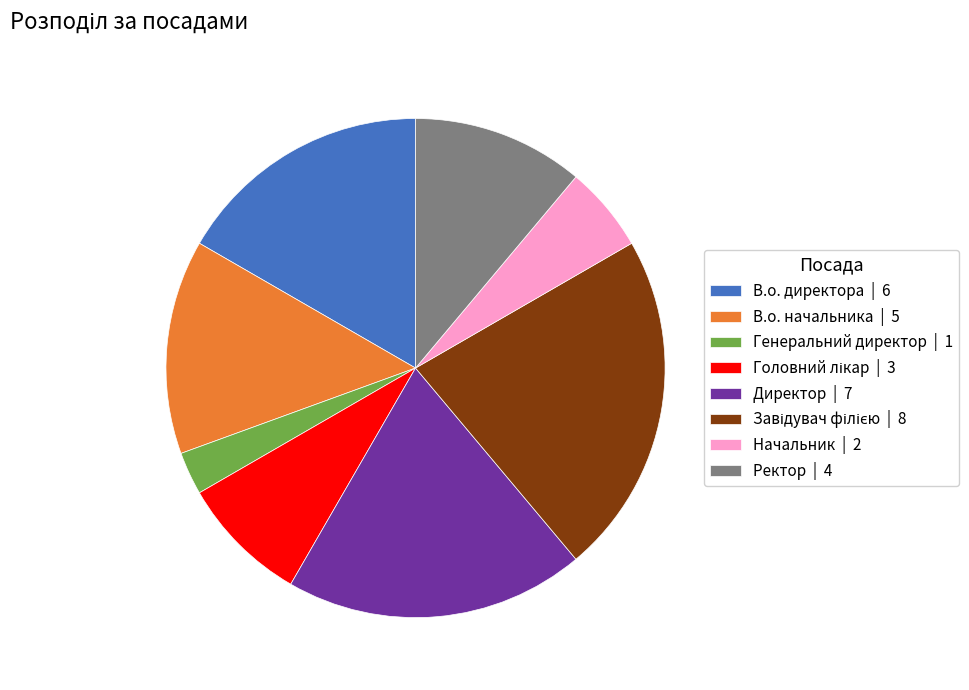

Is it true that Ректор | 4 is 1% of the pie?

False